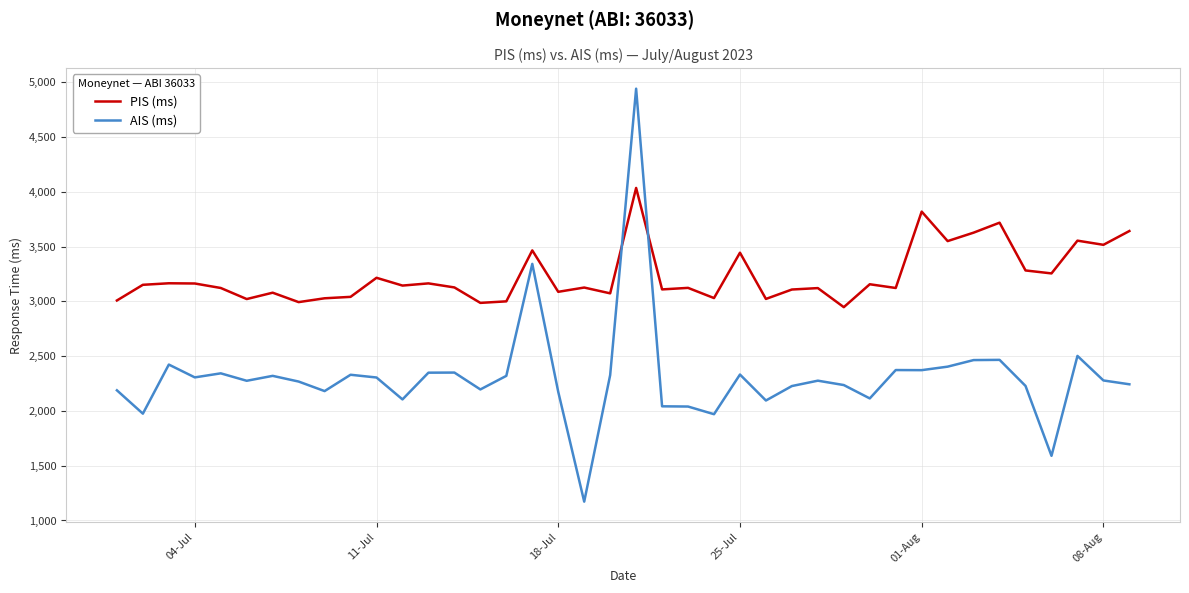

What is the maximum value for PIS (ms)?

4035